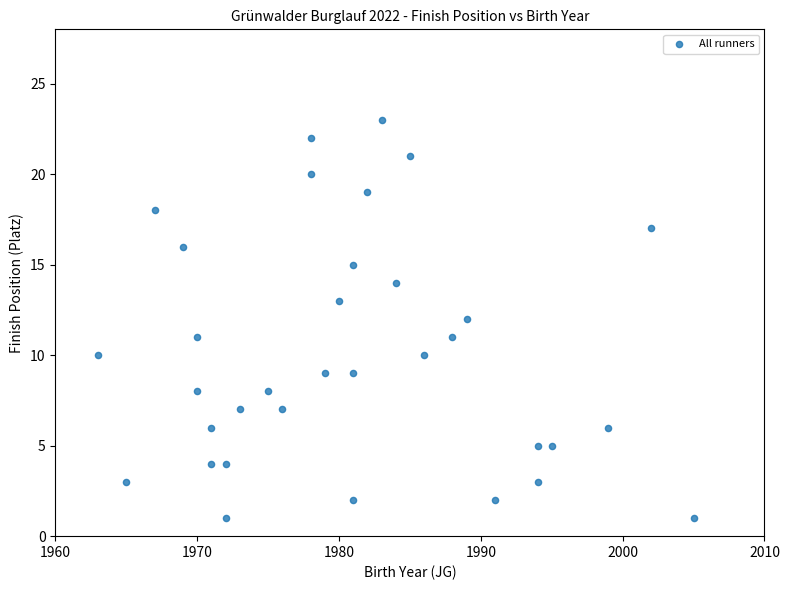

What is the range of X values (max minus min)?

42